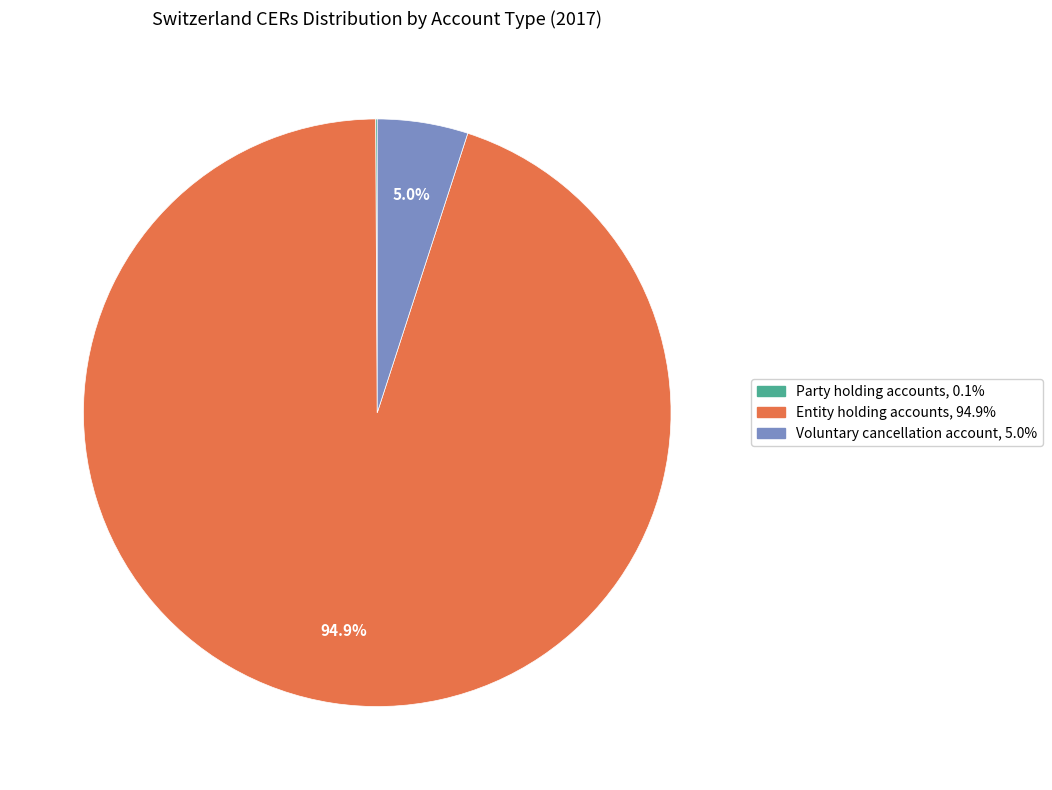

How much of the chart is everything except Voluntary cancellation account?

95.0%